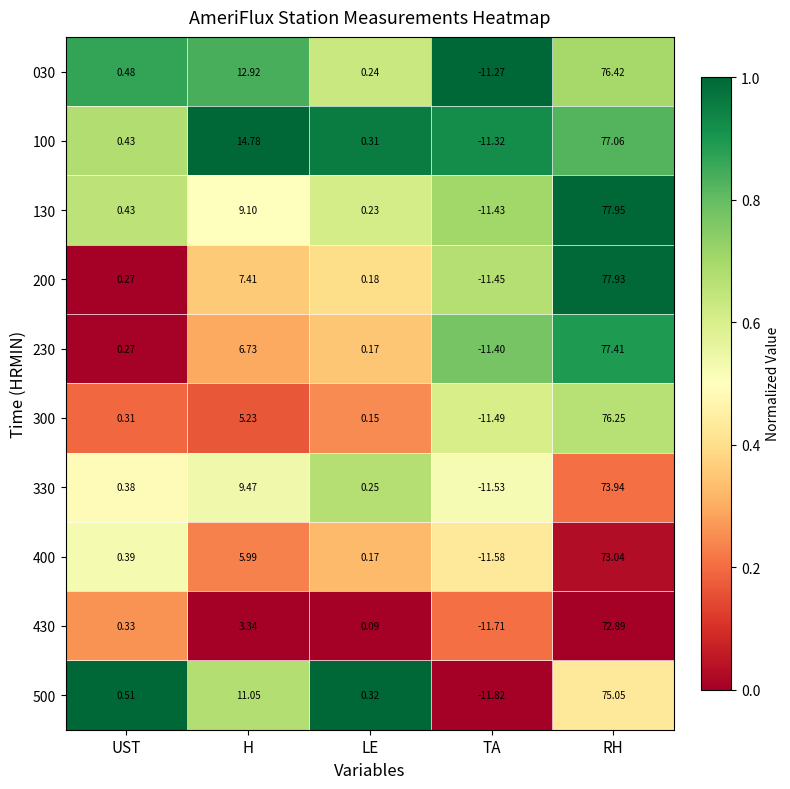

At which label is 130 closest to 33?

H